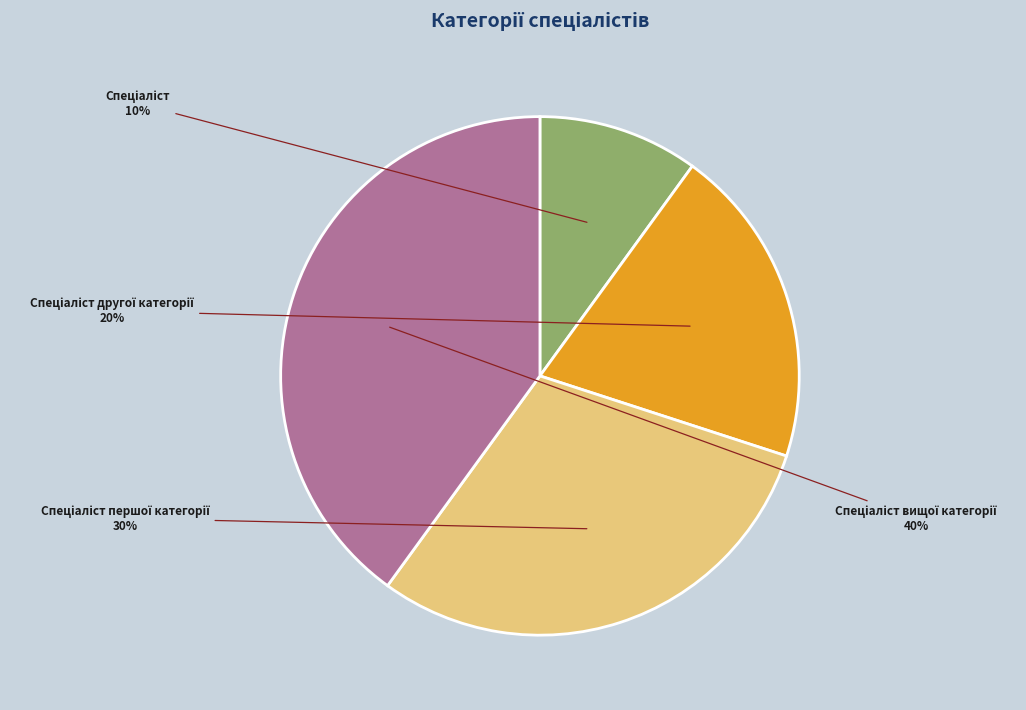

To the nearest percent, what is the average slice percentage?

25%